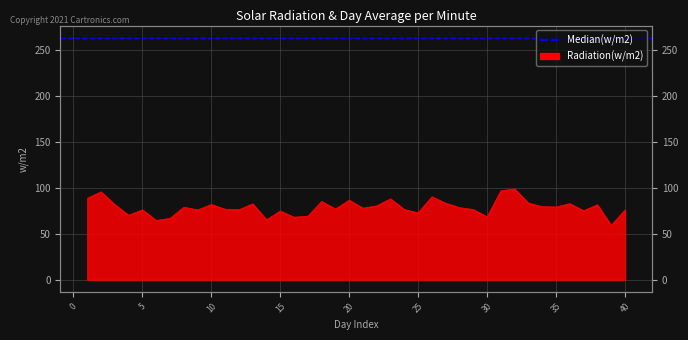

Which has a higher value, 37 or 25?

37